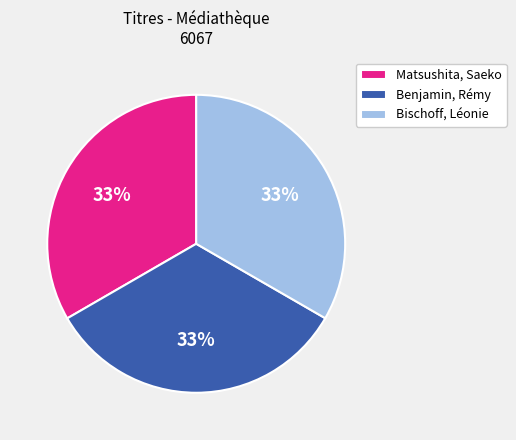

To the nearest percent, what is the average slice percentage?

33%